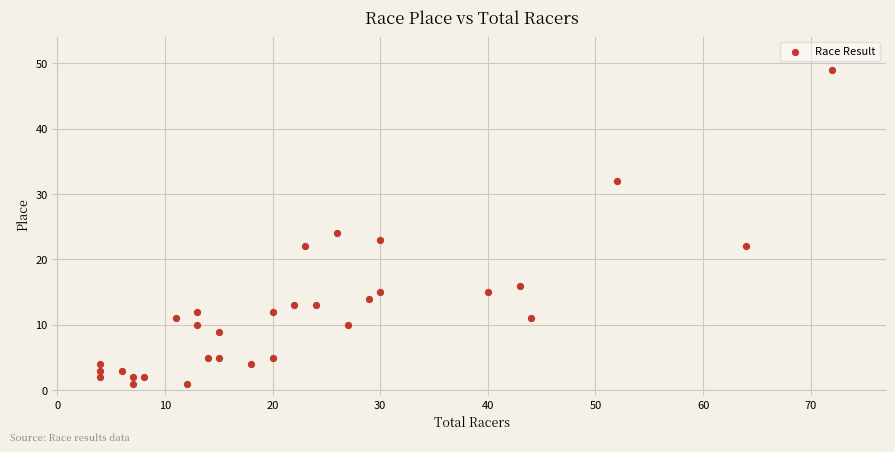

What is the range of X values (max minus min)?

68